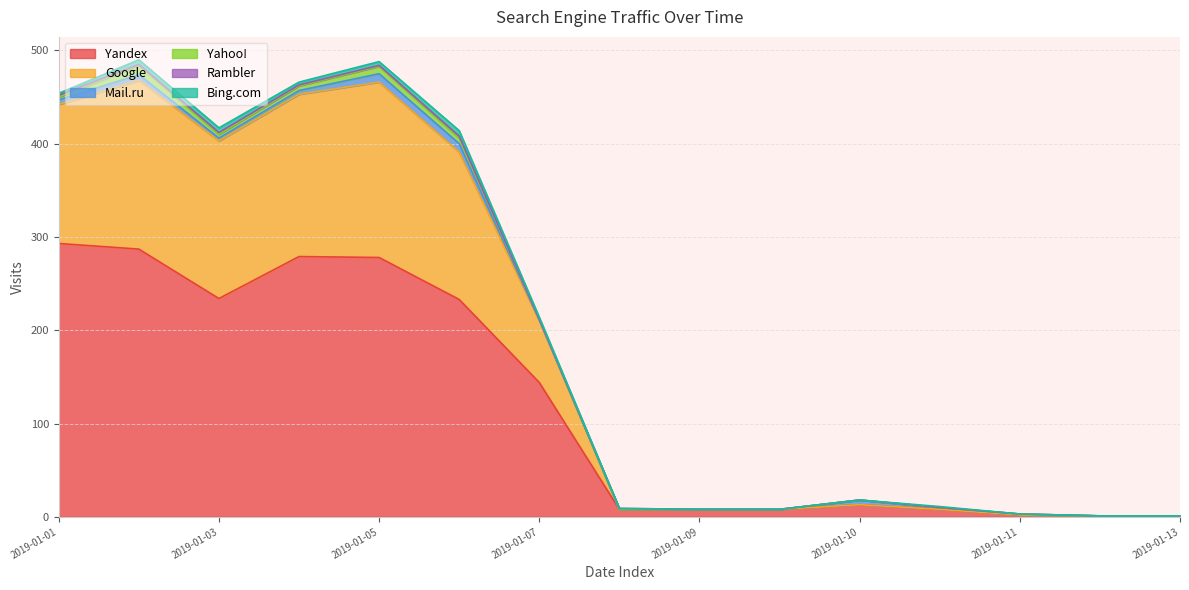

In Yandex, how many points are higher than both neighbors (excluding endpoints)?

2